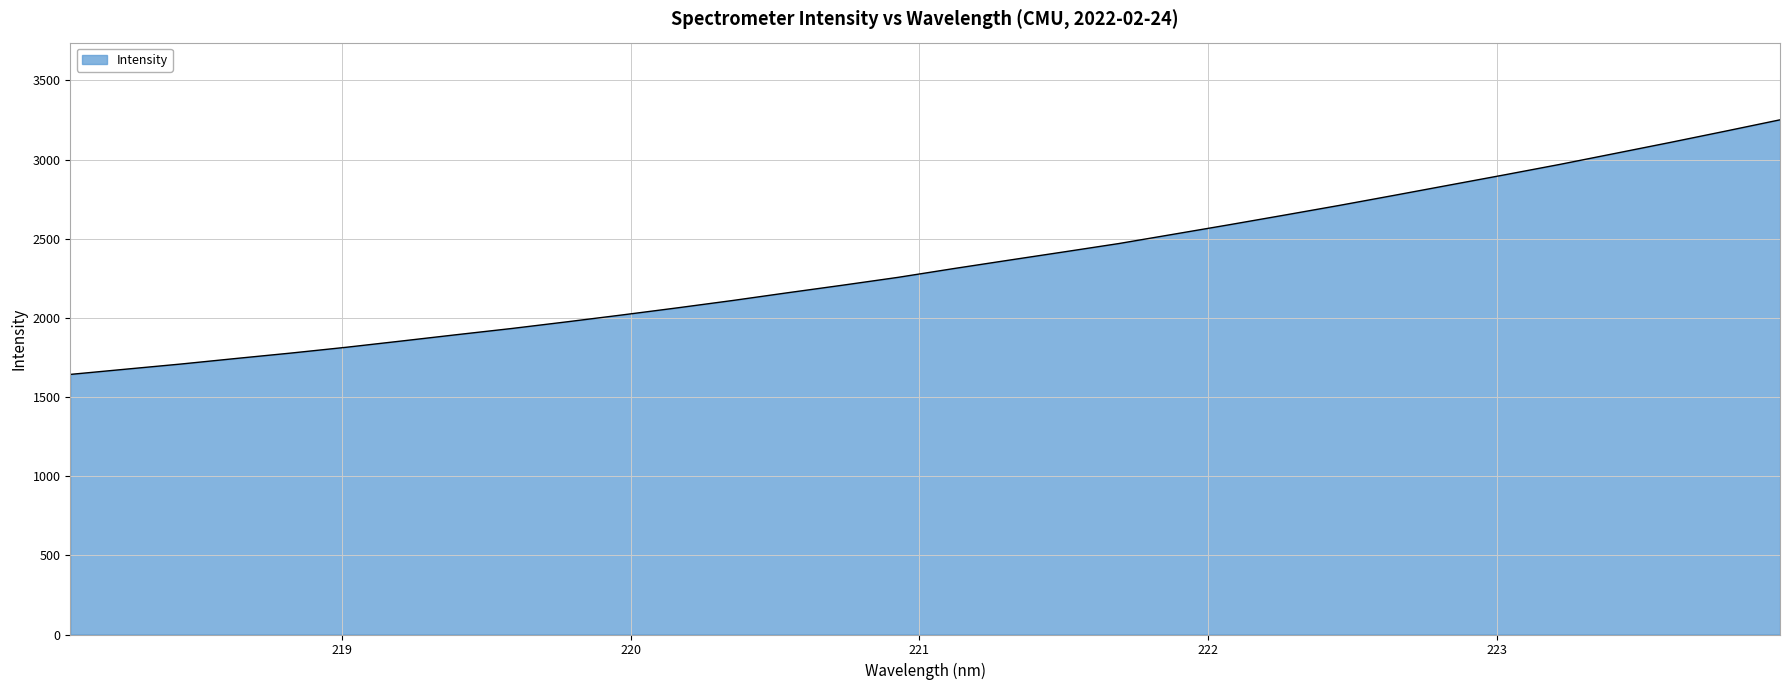

What is the difference between the maximum and minimum values?

1608.1